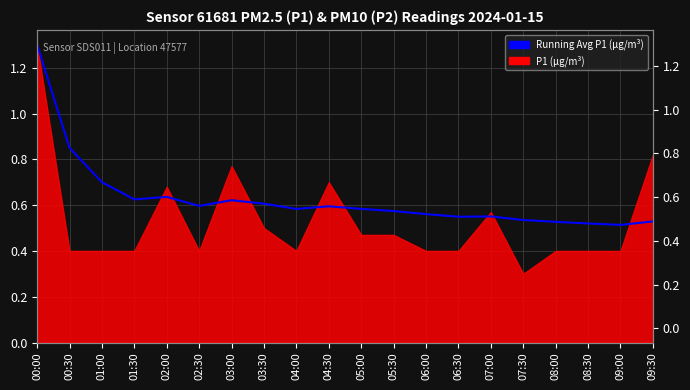

Count the values in the range 0 to 1.

19